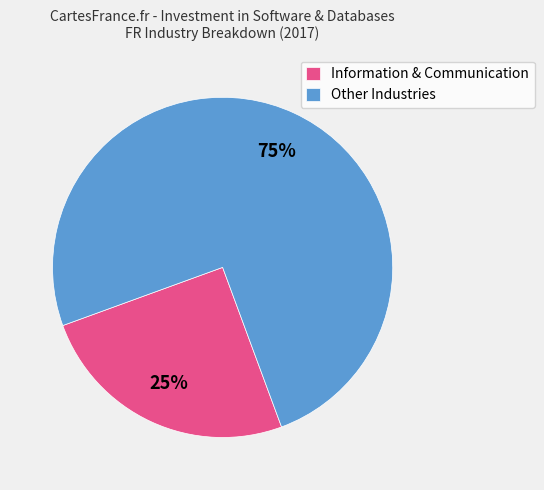

Combined, do Information & Communication and Other Industries account for over 50%?

Yes